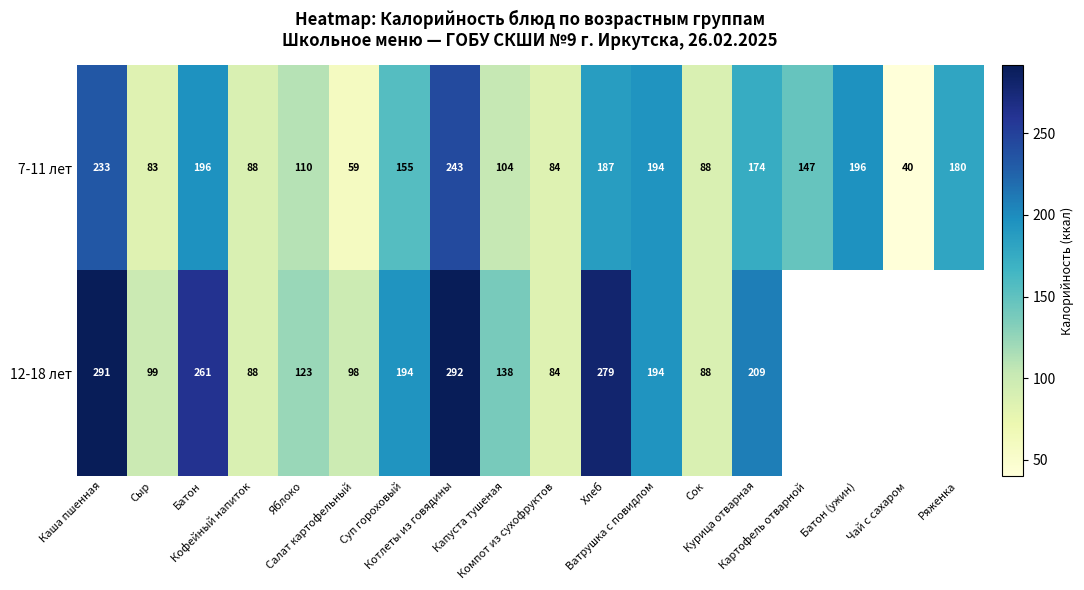

What is the difference between the second highest and second lowest values in the 7-11 лет series?

174